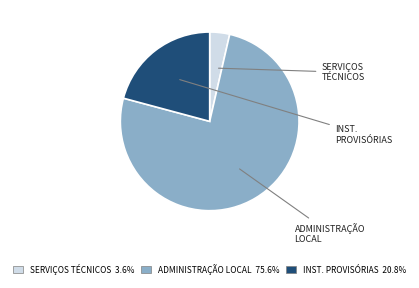

Does any single category account for the majority?

Yes